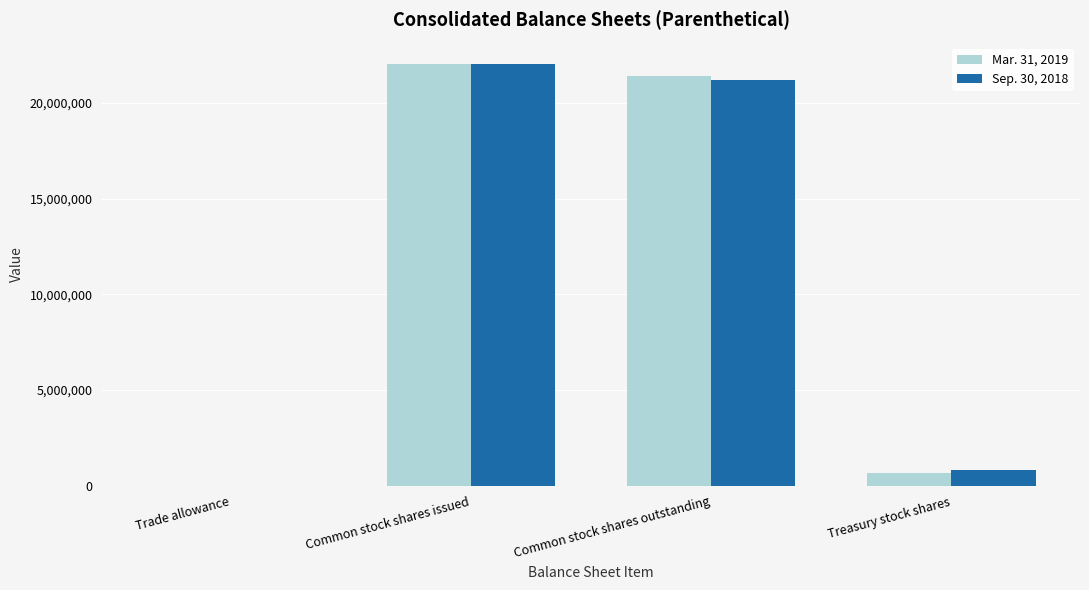

Which category has the highest value across all series?

Common stock shares issued